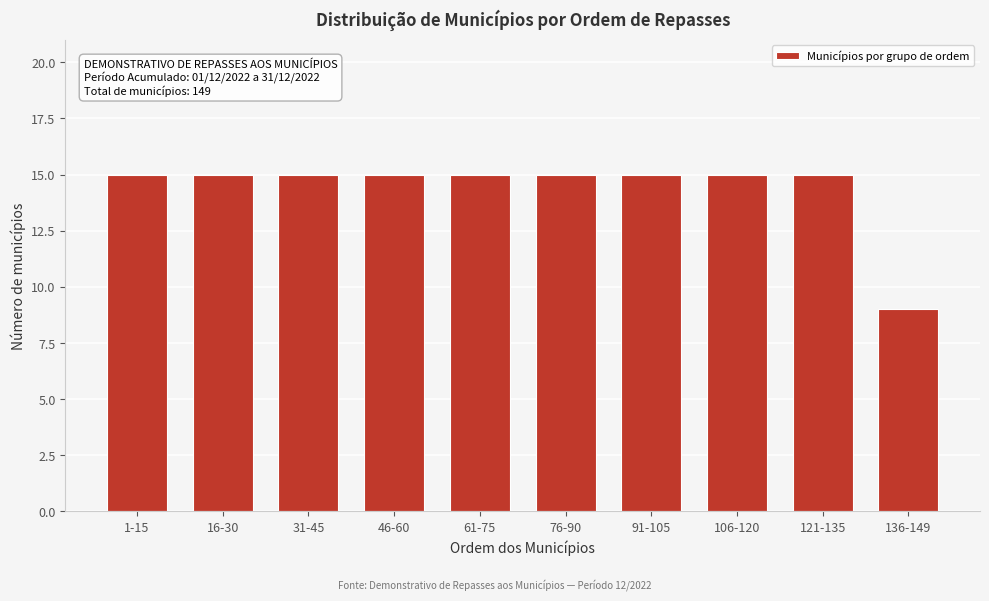

Reading right to left, what are all the values shown in this chart?

9	15	15	15	15	15	15	15	15	15